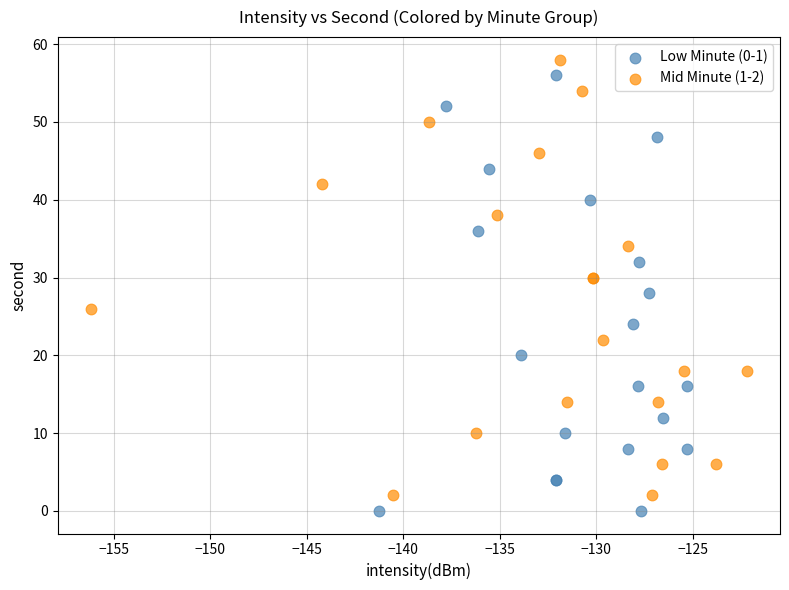

What are all the series names shown in the legend?

Low Minute (0-1), Mid Minute (1-2)